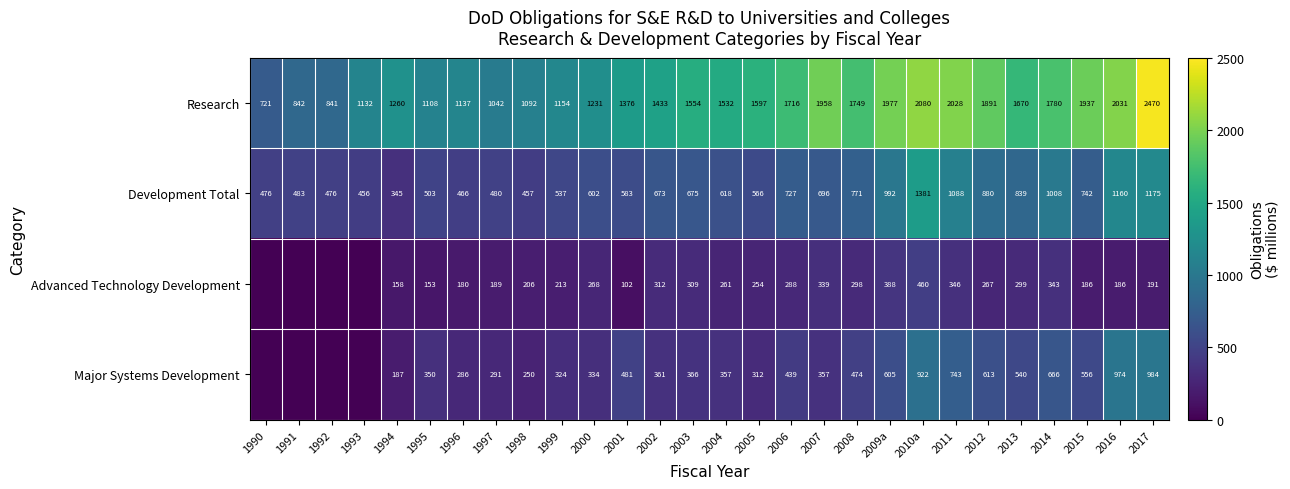

The value of Development Total at 2008 is 432.8. True or false?

False